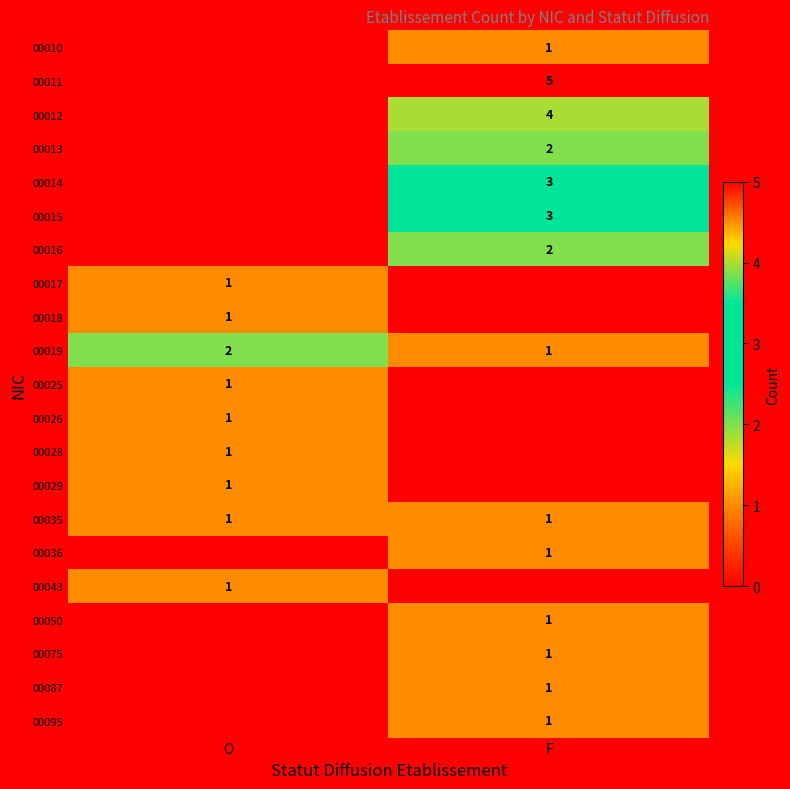

Is the value of 00013 at F greater than the value of 00043 at O?

Yes